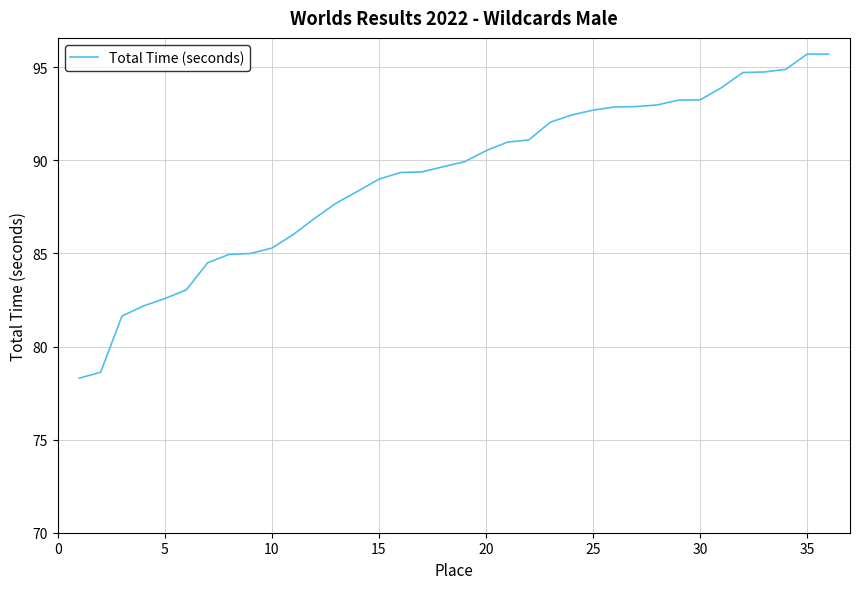

What is the sum of all values?

3207.1